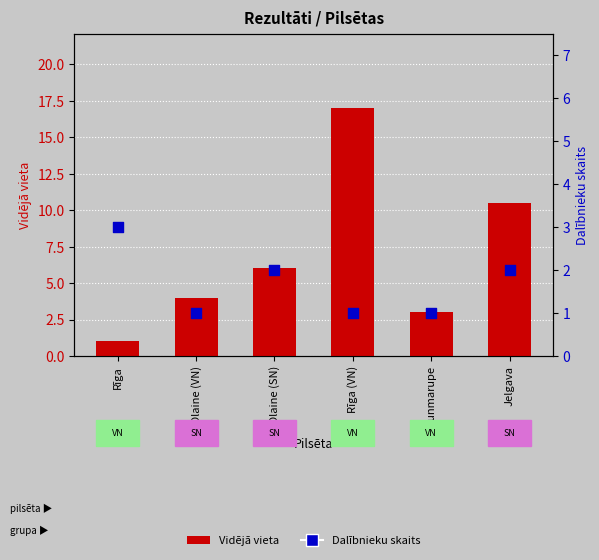

At which category is the sum across all series the highest?

Rīga (VN)